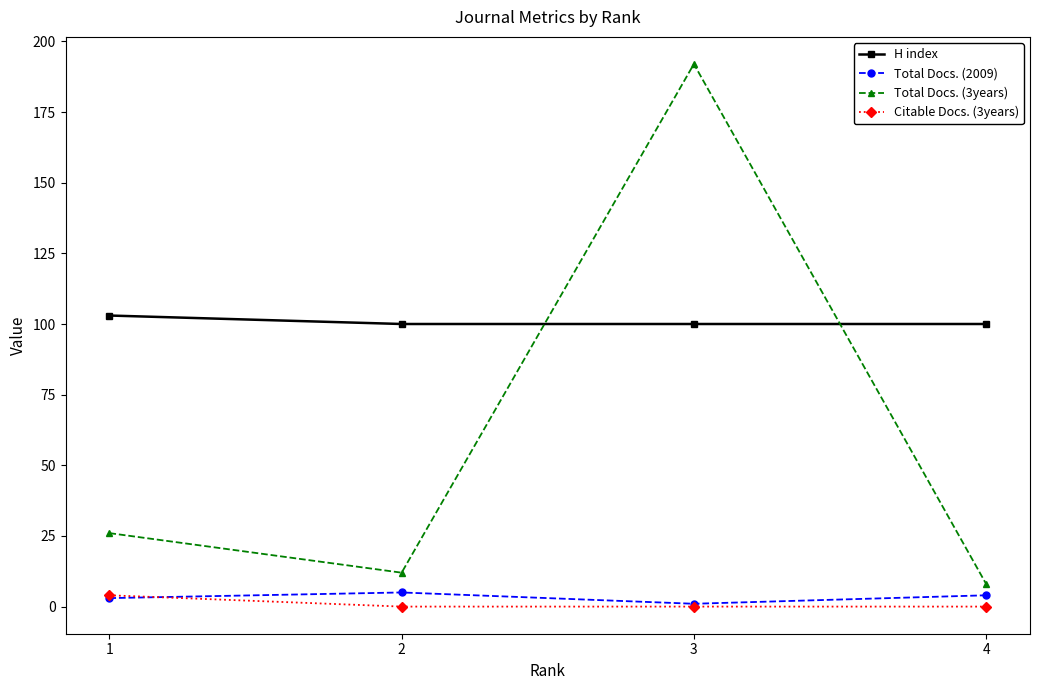

At which category is the sum across all series the highest?

3